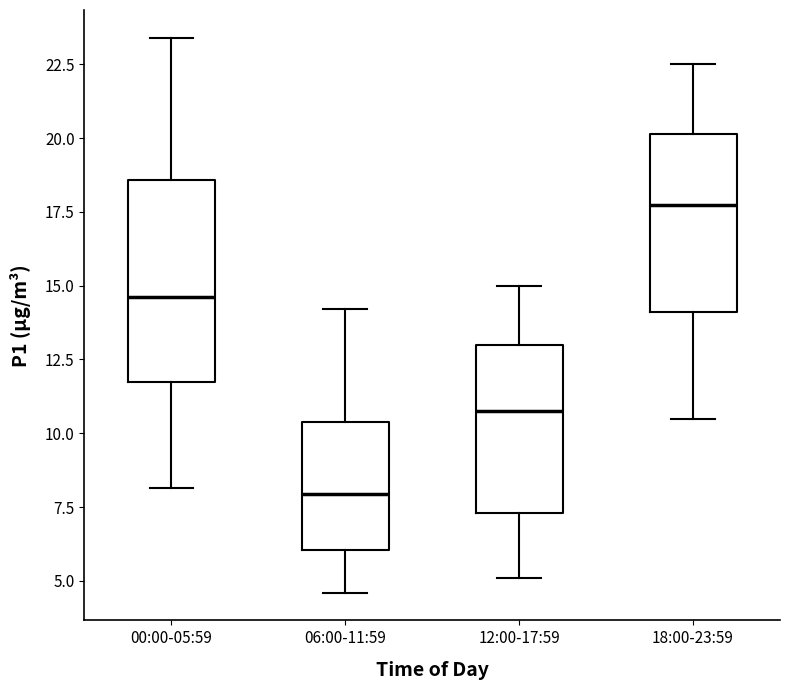

Which box is the tallest, from its lower edge to its upper edge?

00:00-05:59